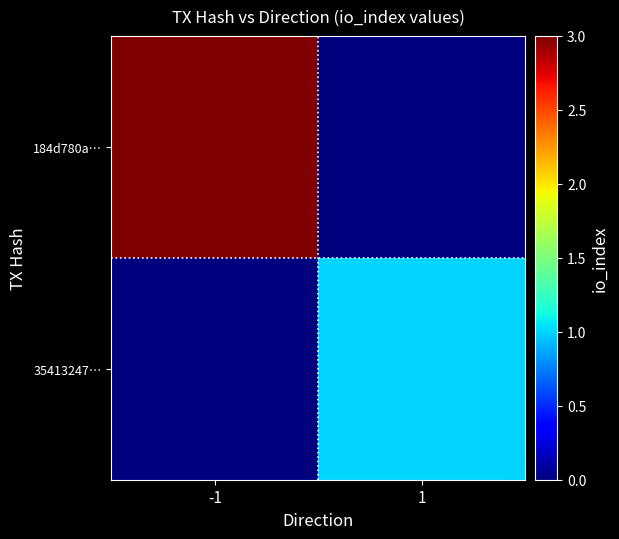

Which series has the largest range (max minus min)?

184d780a…